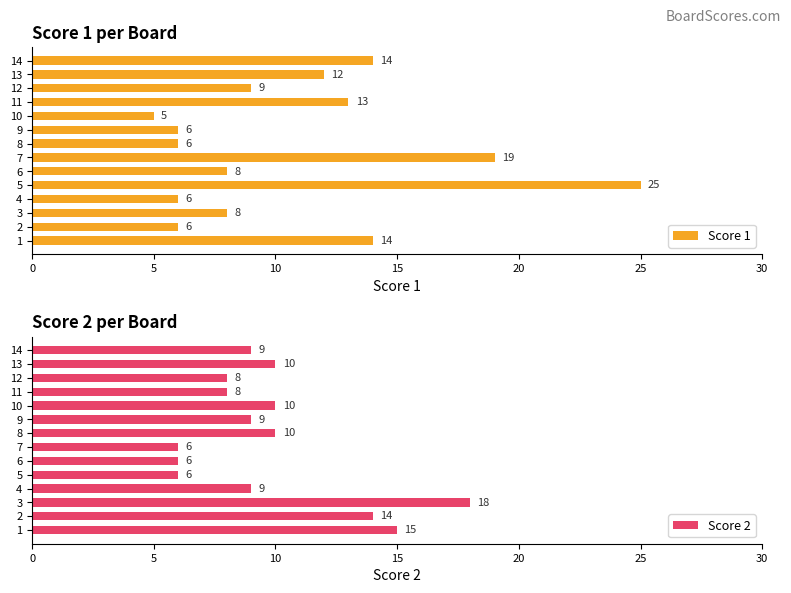

What value does the Score 1 series have at 6, to the nearest 5?

10